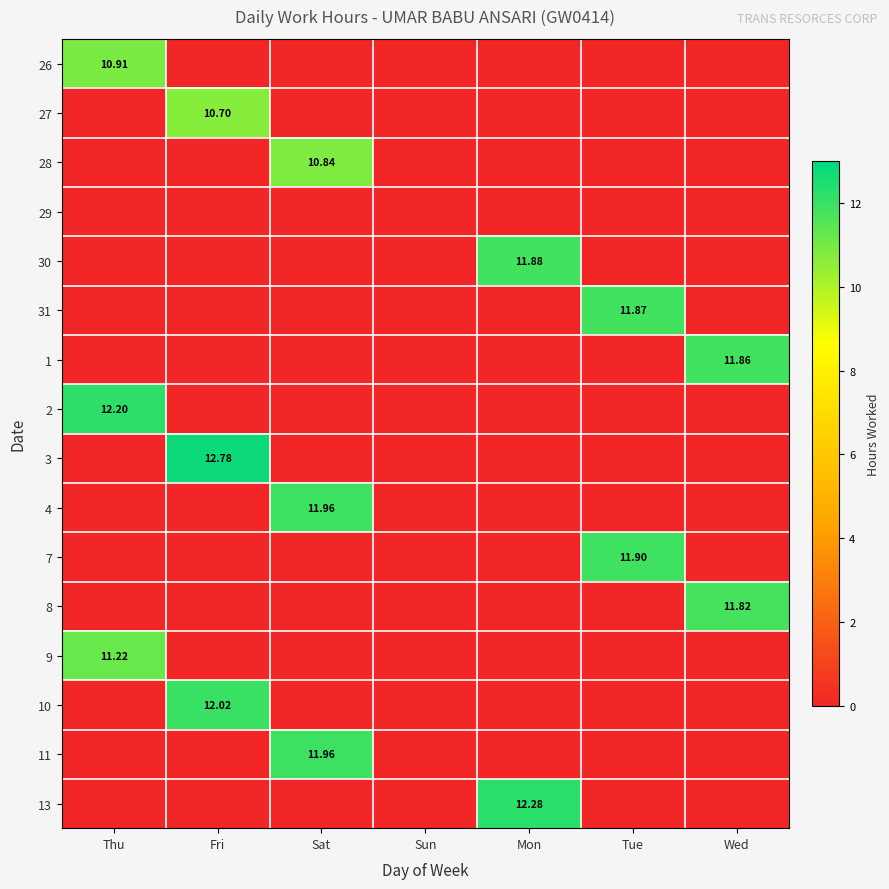

Which series has the largest total across all categories?

3